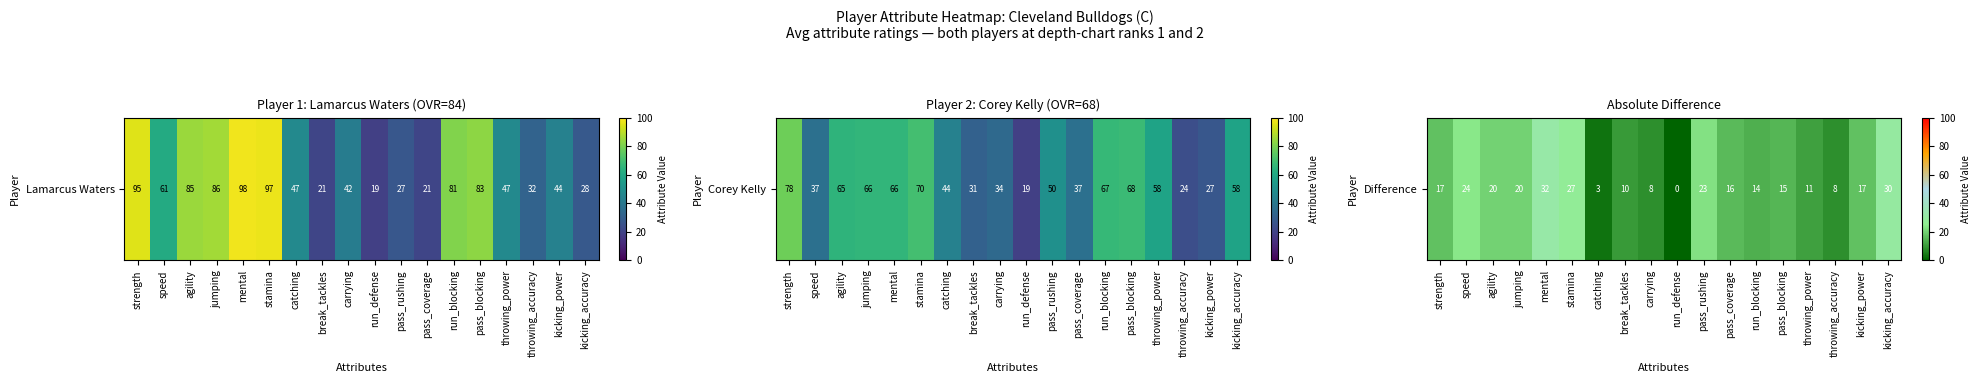

What is the sum of all values?

295